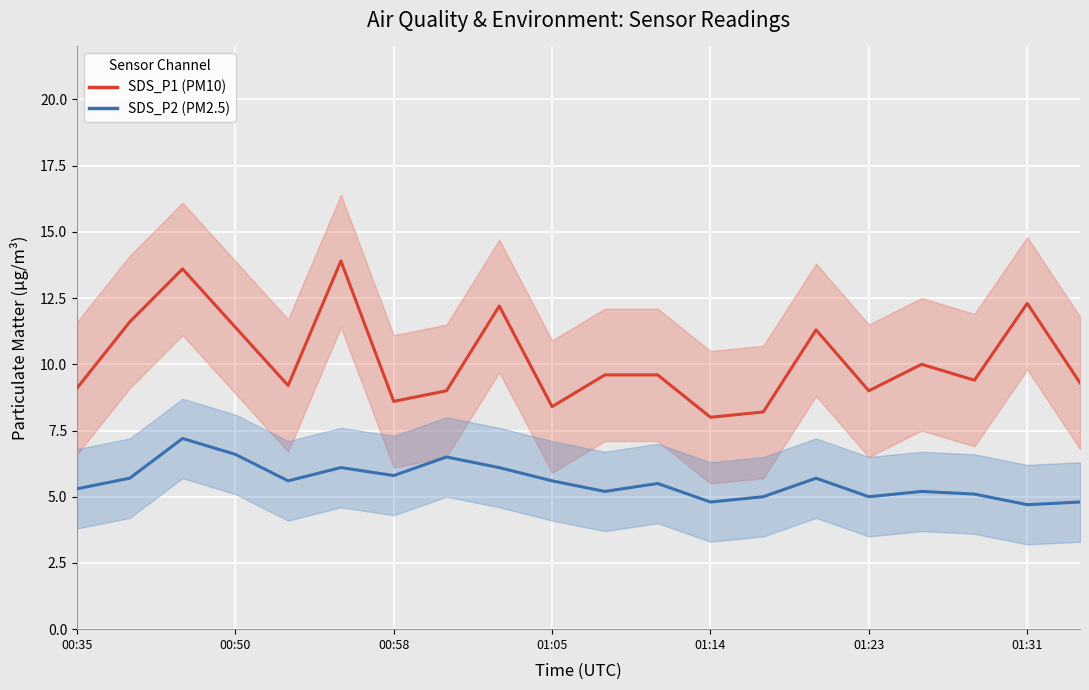

What is the maximum value for SDS_P1 (line)?

13.9